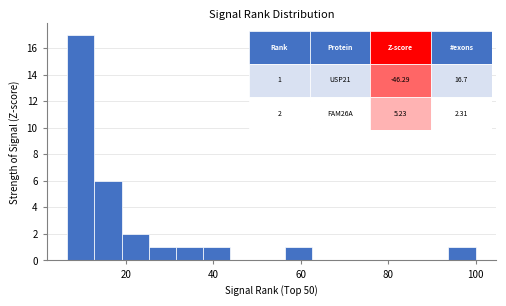

Read against the x-axis, roughly where is the centre of the tallest bar?

10